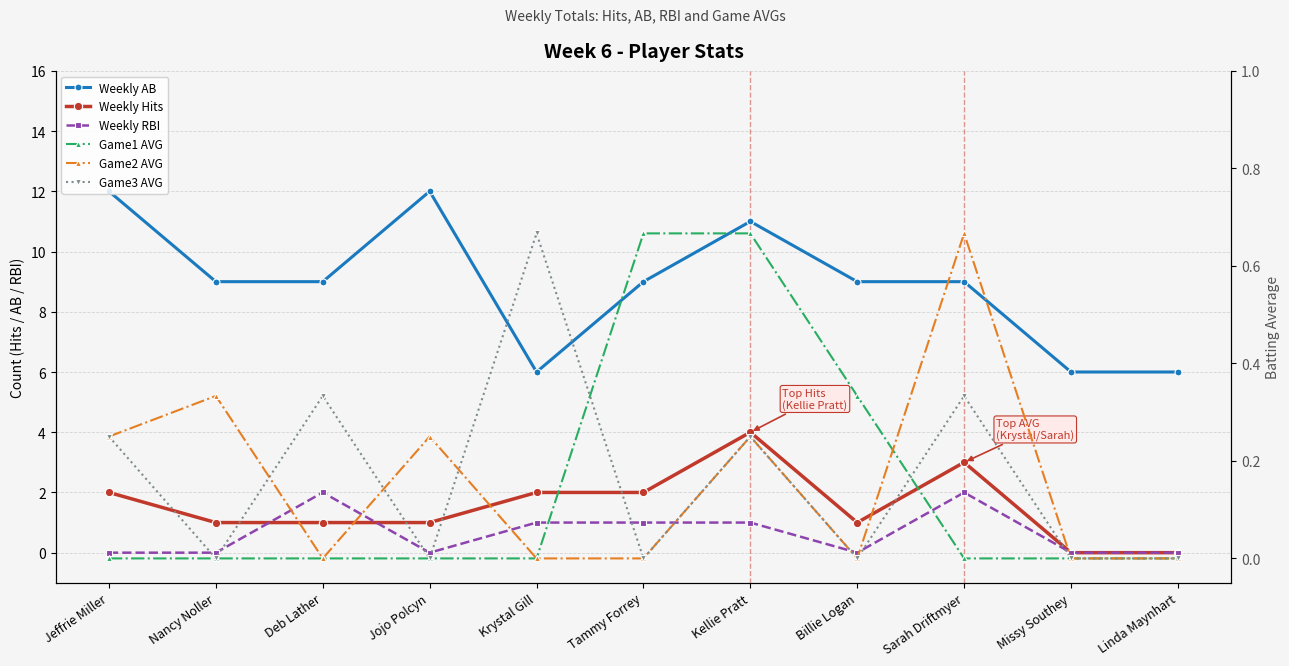

How many interior local peaks does the Weekly RBI series have?

2